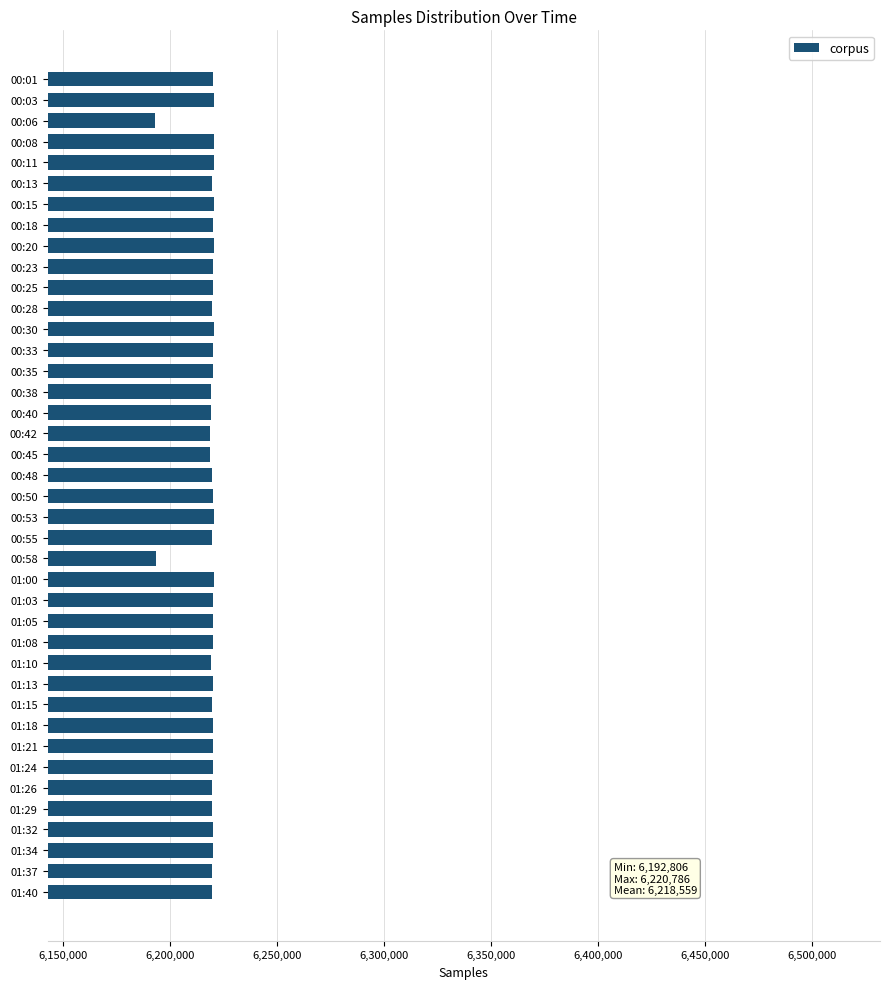

How many data points are less than 6219976?

20